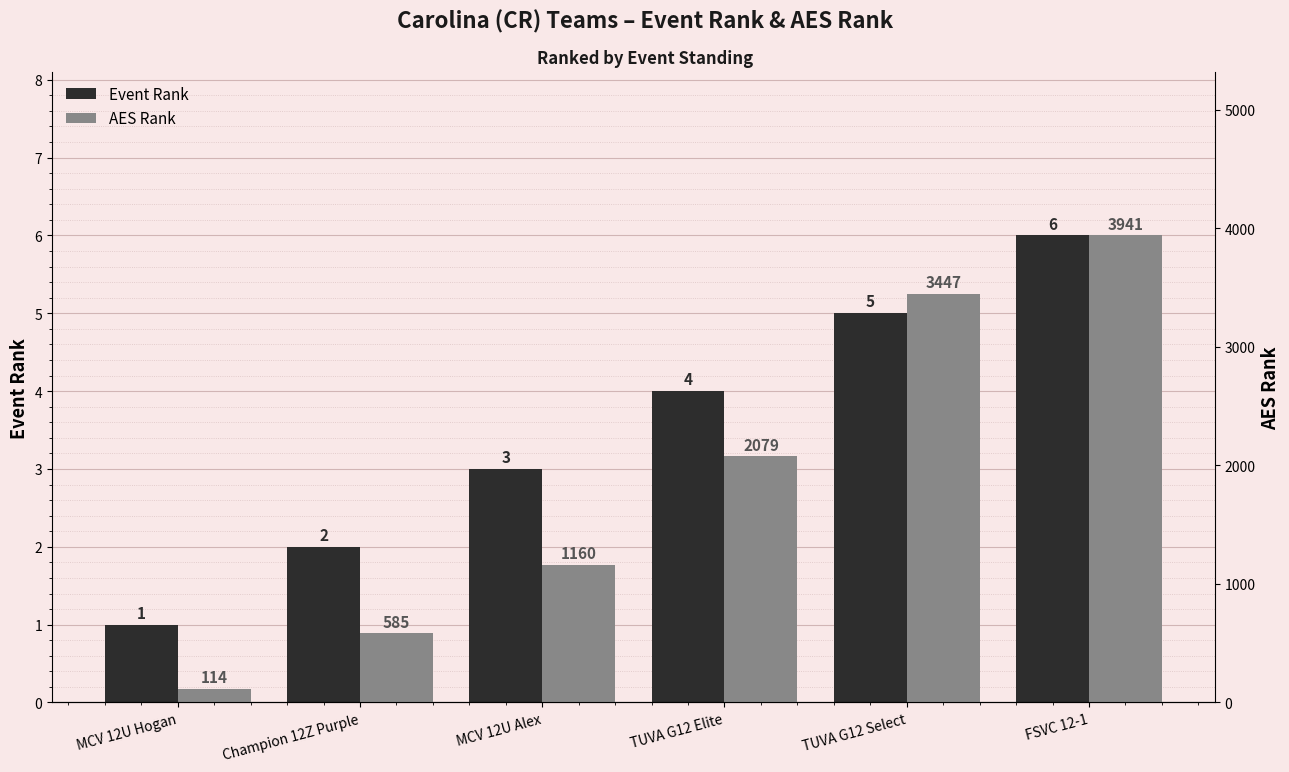

What is the sum of all Event Rank values?

21